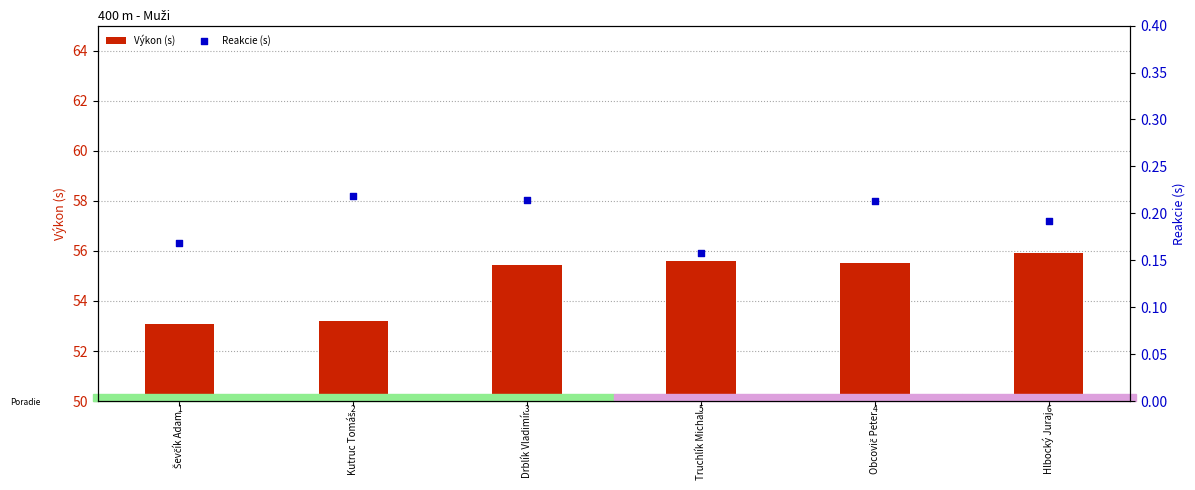

At which category is the sum across all series the highest?

Hlbocký Juraj